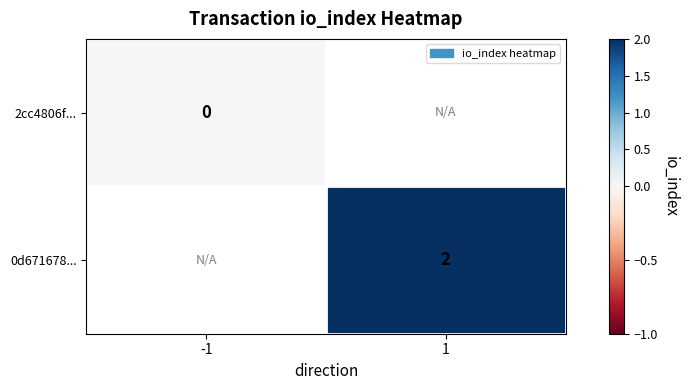

At how many categories does at least one series exceed 0?

1